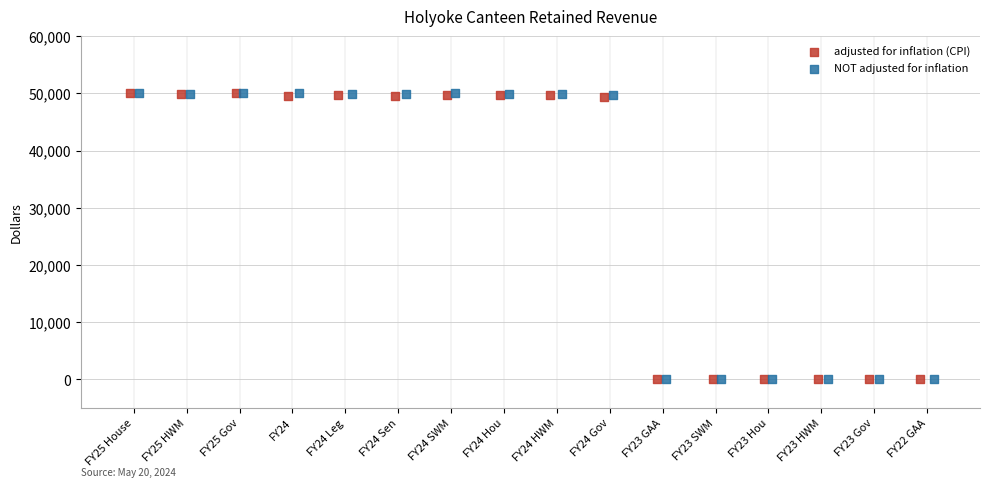

What are all the series names shown in the legend?

adjusted for inflation (CPI), NOT adjusted for inflation